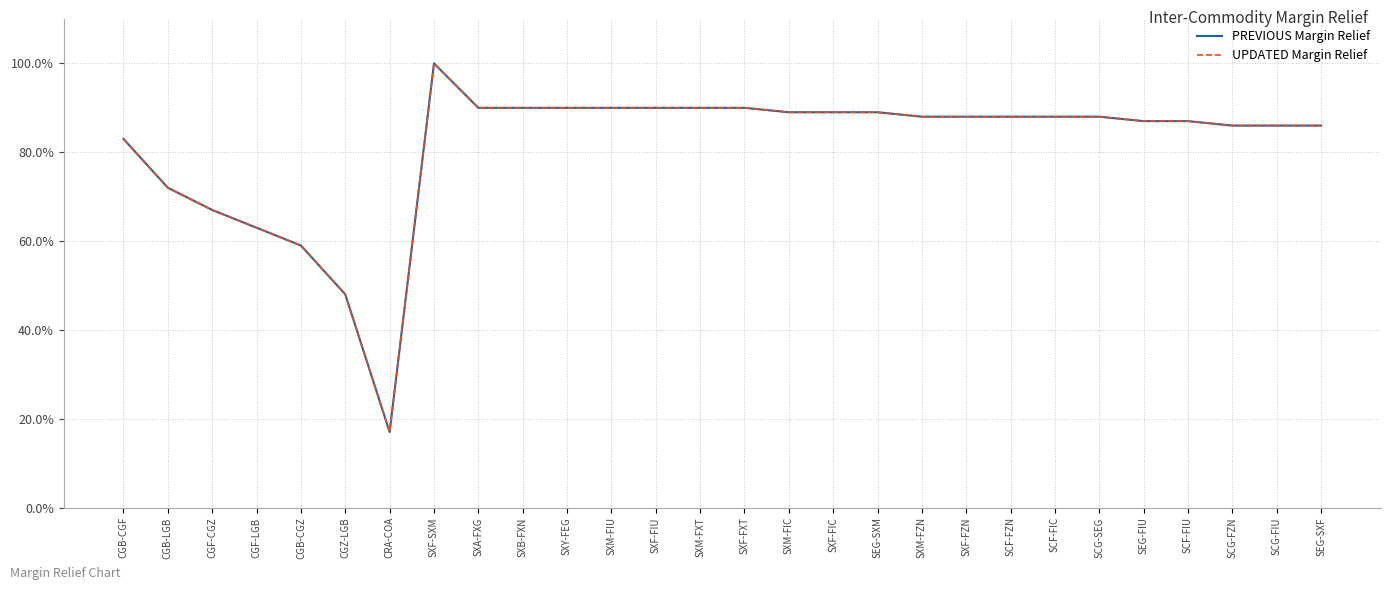

Where is the first local minimum for UPDATED Margin Relief?

CRA-COA